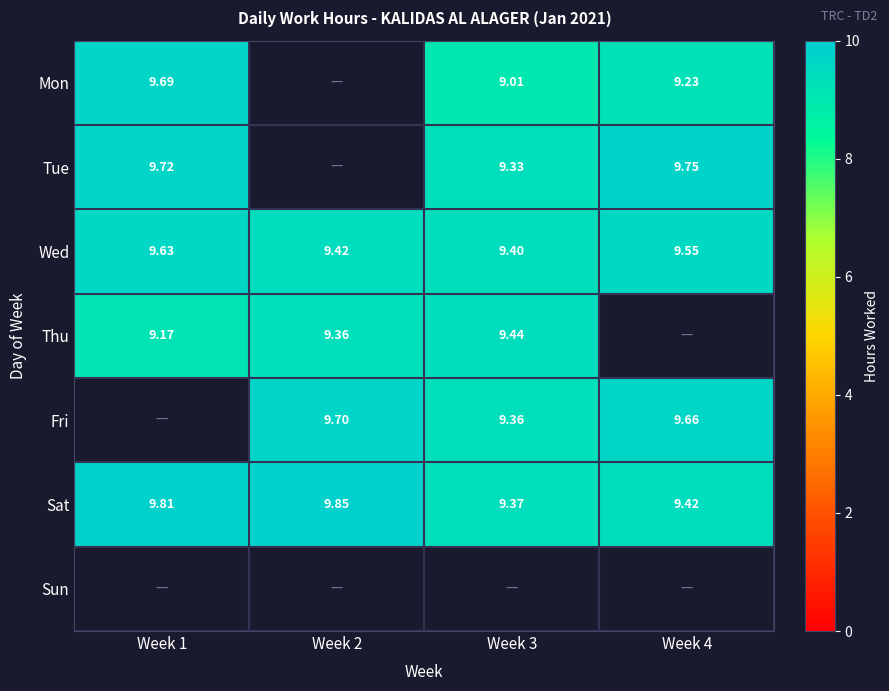

At how many categories does at least one series exceed 9?

4